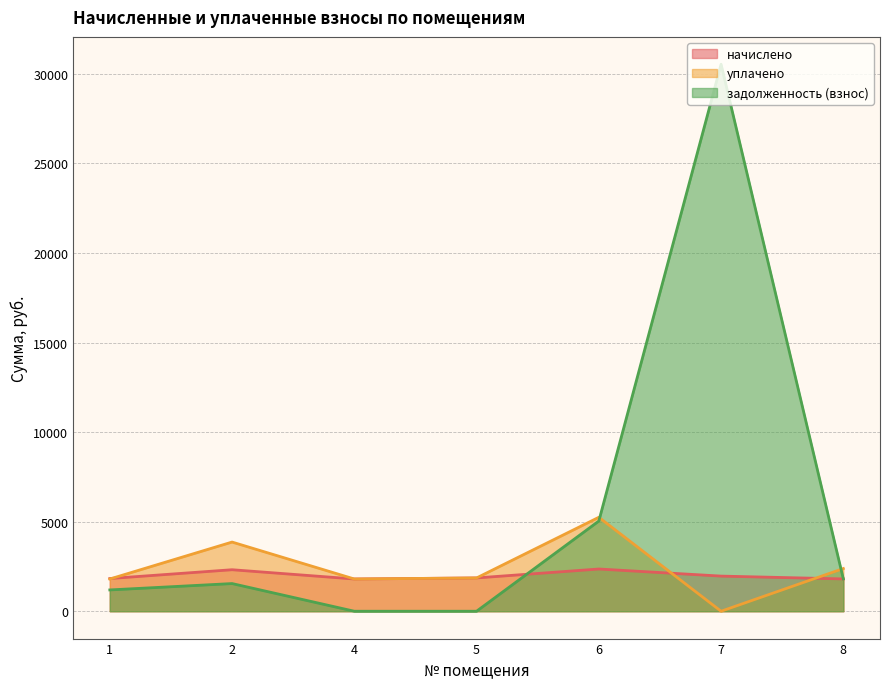

Reading left to right, transcribe all the data shown in this chart.

начислено: 1=1825.7	2=2316.9	4=1800.0	5=1858.7	6=2357.2	7=1961.3	8=1803.7
уплачено: 1=1799.5	2=3861.5	4=1800.0	5=1858.7	6=5244.2	7=0.0	8=2383.3
задолженность (взнос): 1=1189.3	2=1544.6	4=0.0	5=0.0	6=5034.6	7=30533.8	8=1803.7